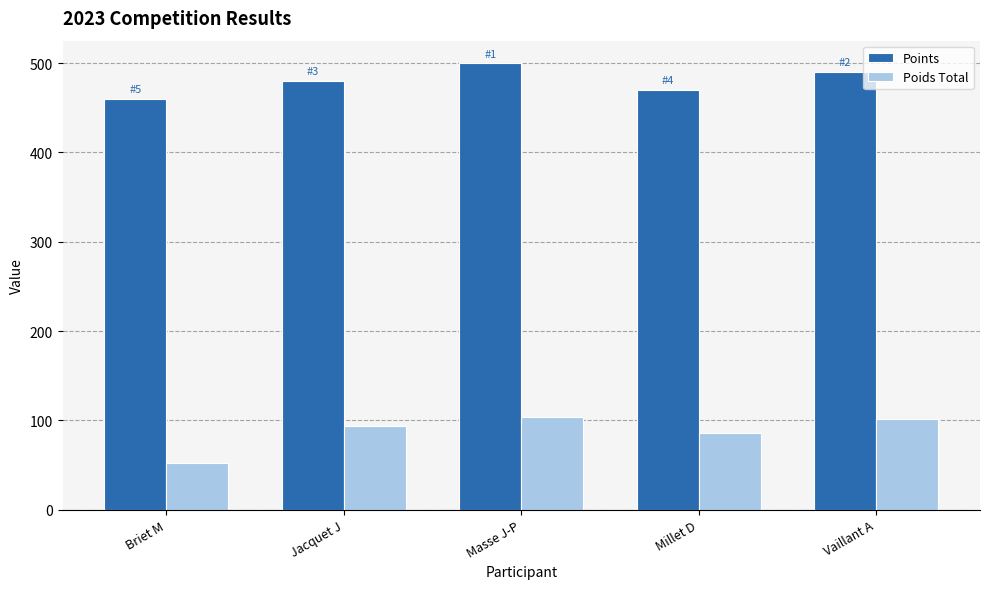

What position from the left is Briet M?

1